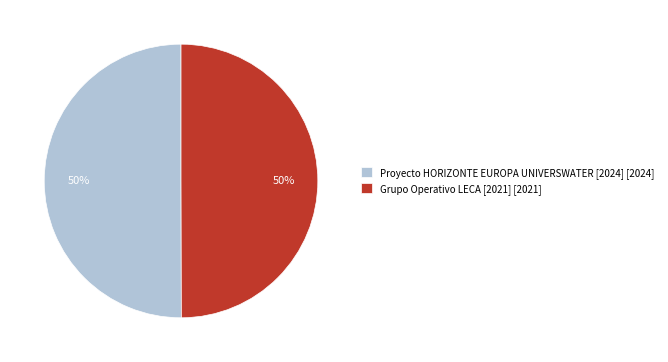

To the nearest percent, what is the average slice percentage?

50%